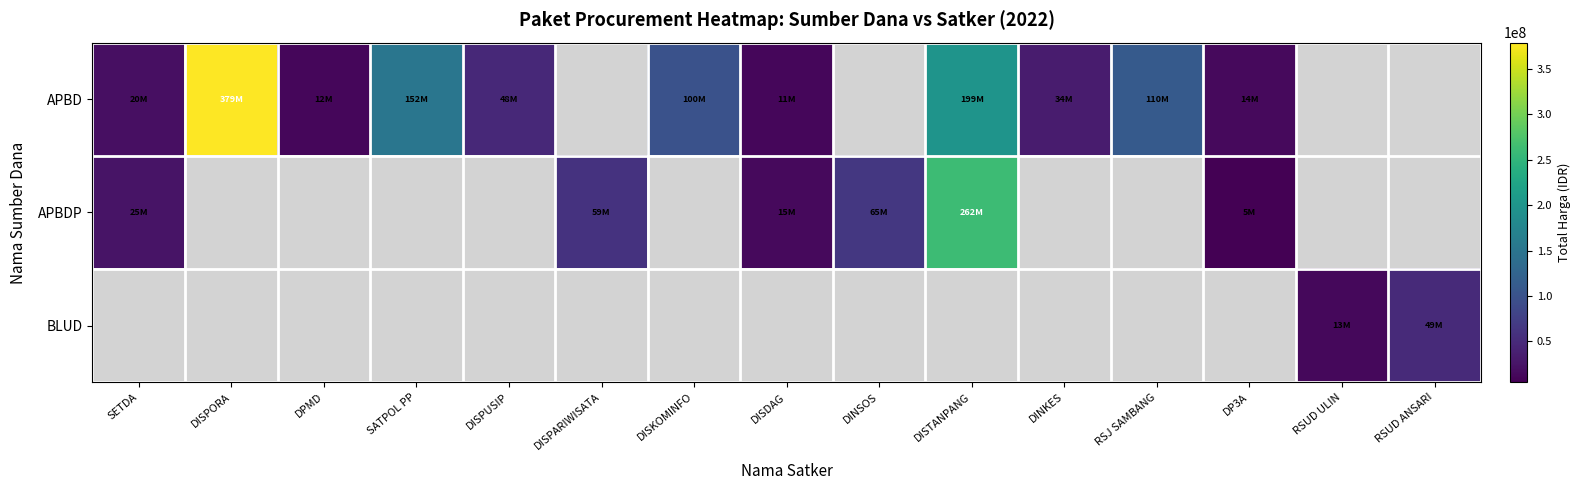

Between RSJ SAMBANG and DP3A, which is larger?

RSJ SAMBANG